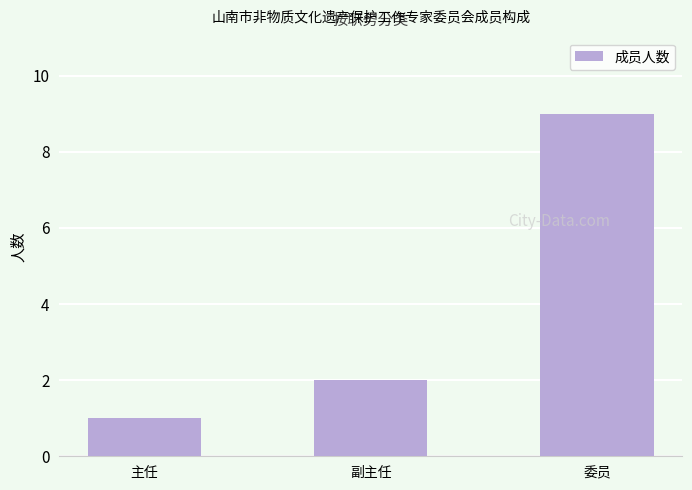

True or false: the data shows 2 at 副主任.

True